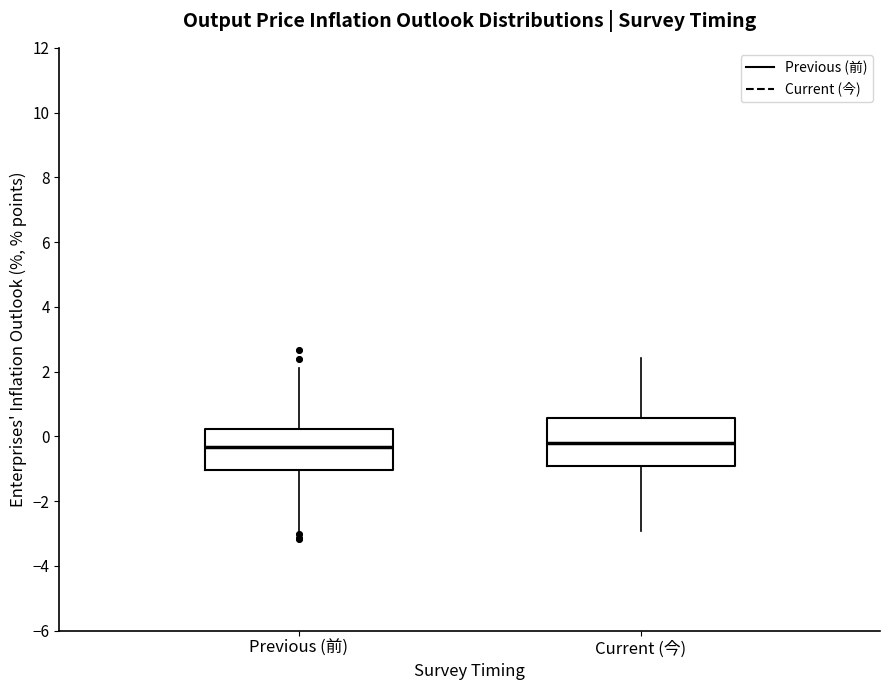

Reading left to right, transcribe this box plot: for each box, give where its median line is, the range the box spans, and where its two whiskers end, as read against the y-axis. The values are not printed on the chart, so give them approximately, as read against the axis.

Previous (前): median -0.4, box -1.0 to 0.2, whiskers -3.0 to 2.2
Current (今): median -0.2, box -1.0 to 0.6, whiskers -3.0 to 2.4